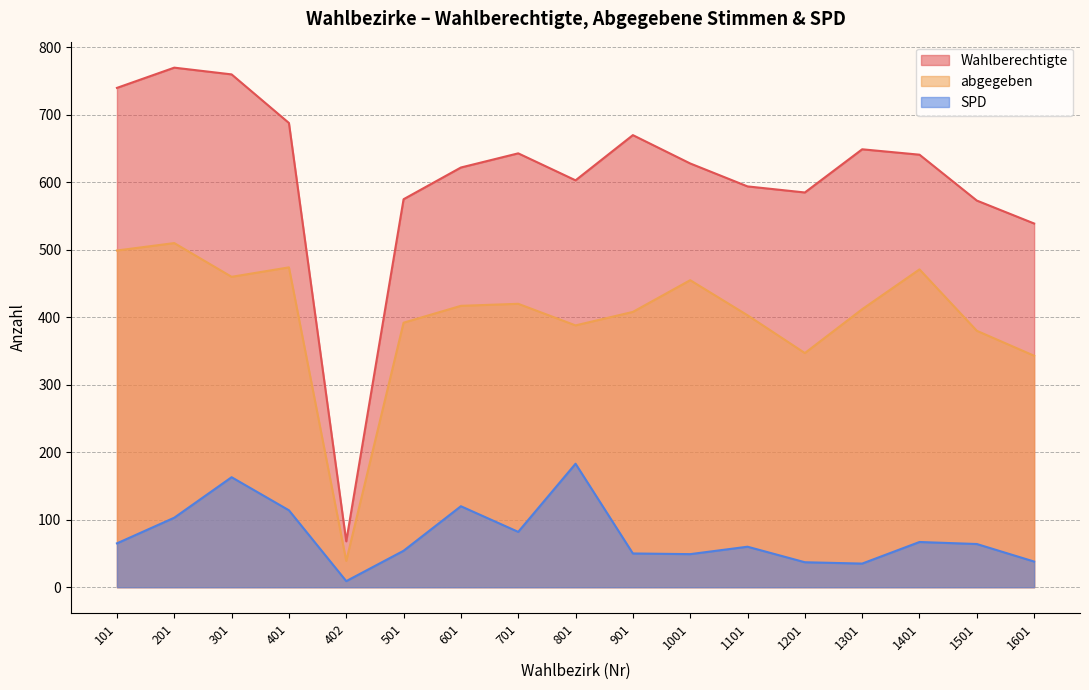

Reading left to right, transcribe all the data shown in this chart.

Wahlberechtigte: 740	770	760	688	68	575	622	643	603	670	628	594	585	649	641	573	539
abgegeben: 499	510	460	474	39	392	417	420	388	408	455	403	347	412	471	380	343
SPD: 65	103	163	114	9	54	120	82	183	50	49	60	37	35	67	64	38